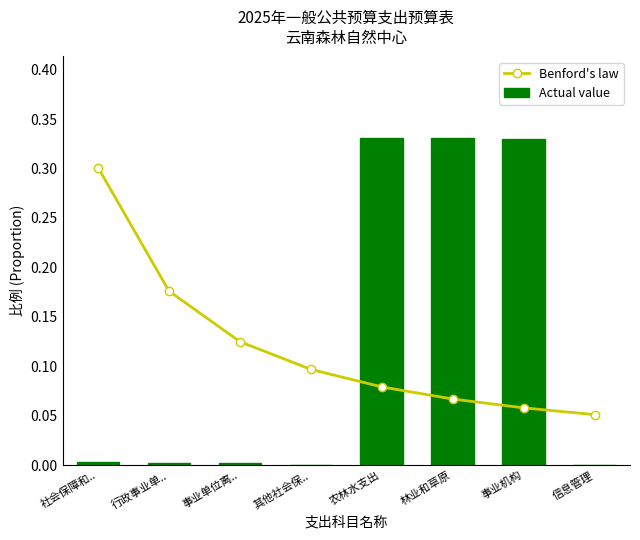

List the labels in order of Benford's law value, largest first.

社会保障和.., 行政事业单.., 事业单位离.., 其他社会保.., 农林水支出, 林业和草原, 事业机构, 信息管理